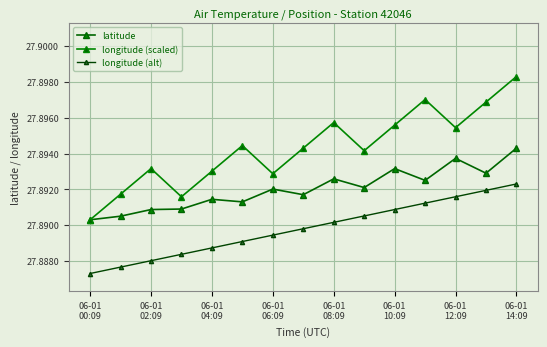

What is the smallest value displayed?

27.9